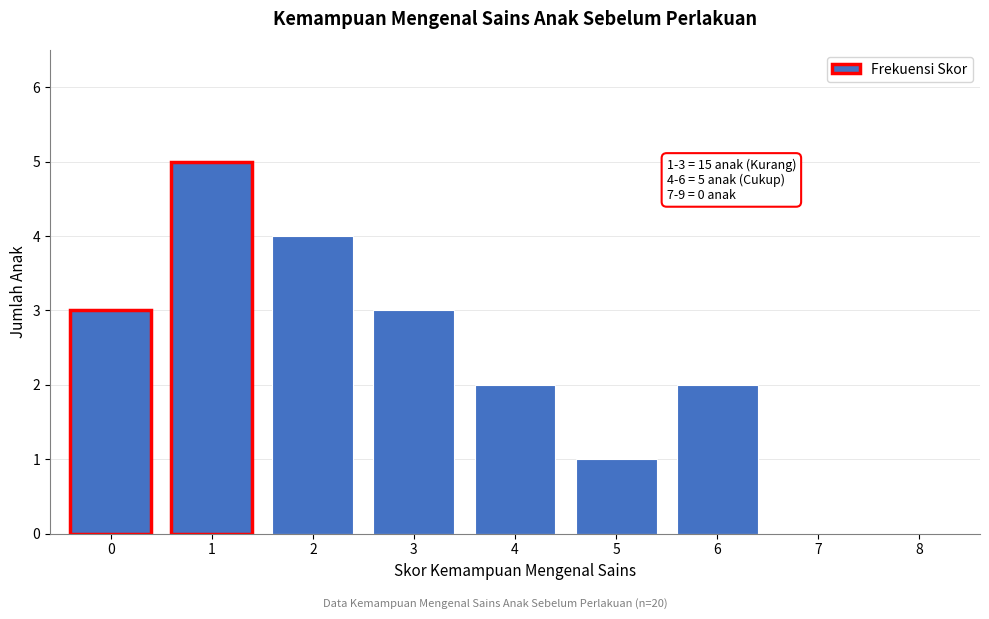

What is the sum of all values?

20